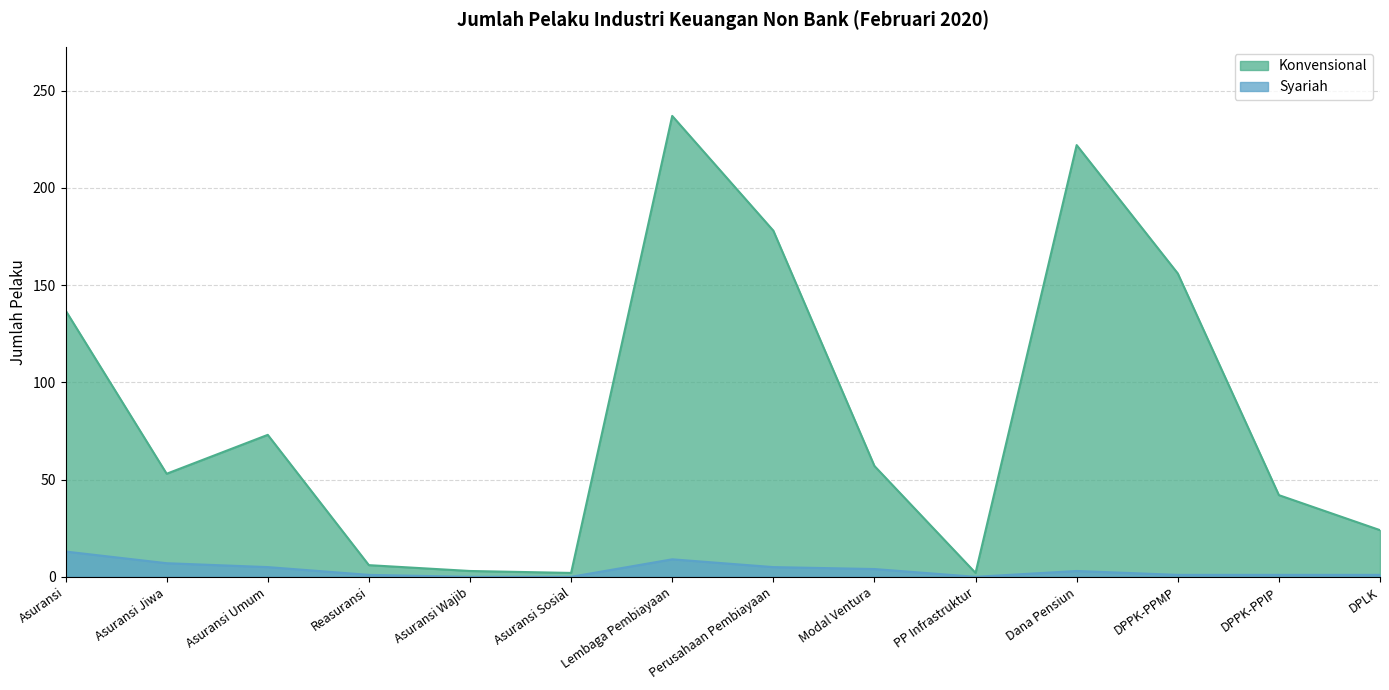

Which category has the lowest value in the Syariah series?

Asuransi Wajib